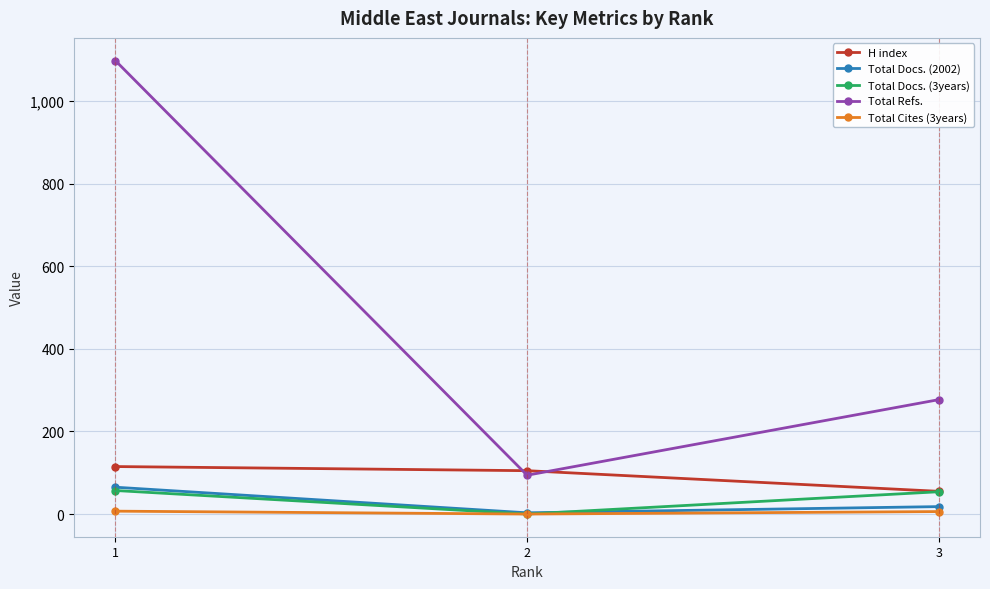

Rank the categories by Total Refs. value from highest to lowest.

1, 3, 2